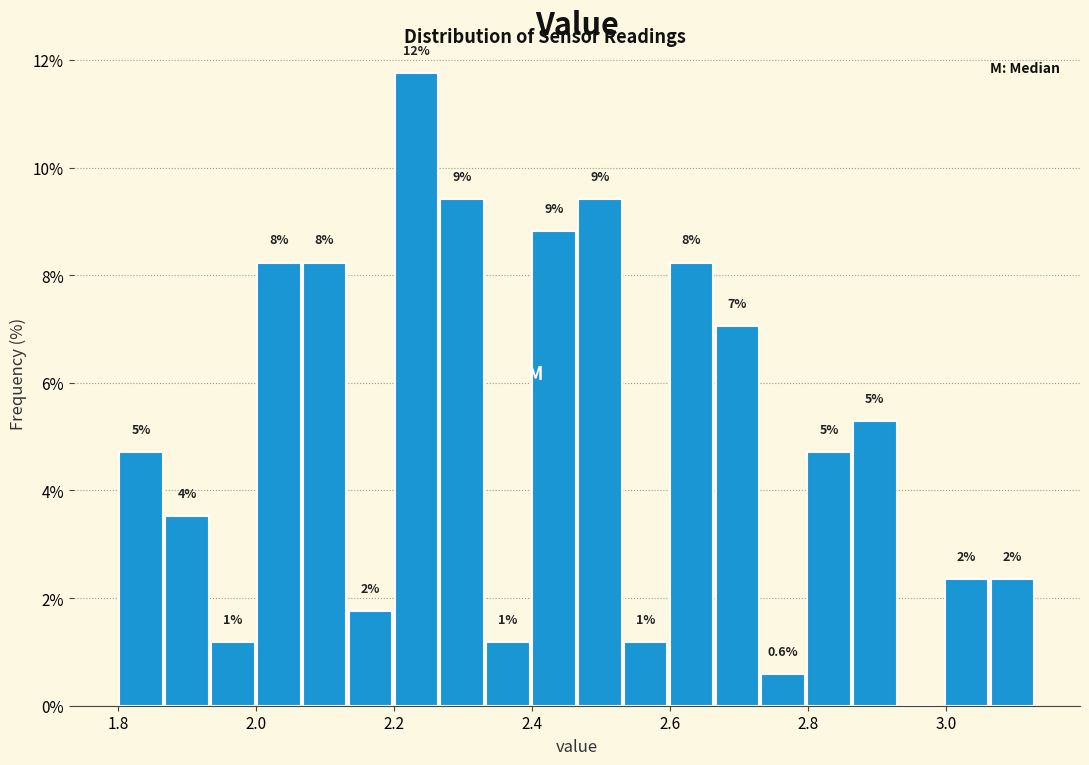

Around what value on the x-axis is the tallest bar? Give the approximate position of its centre, as read against the axis.

2.24